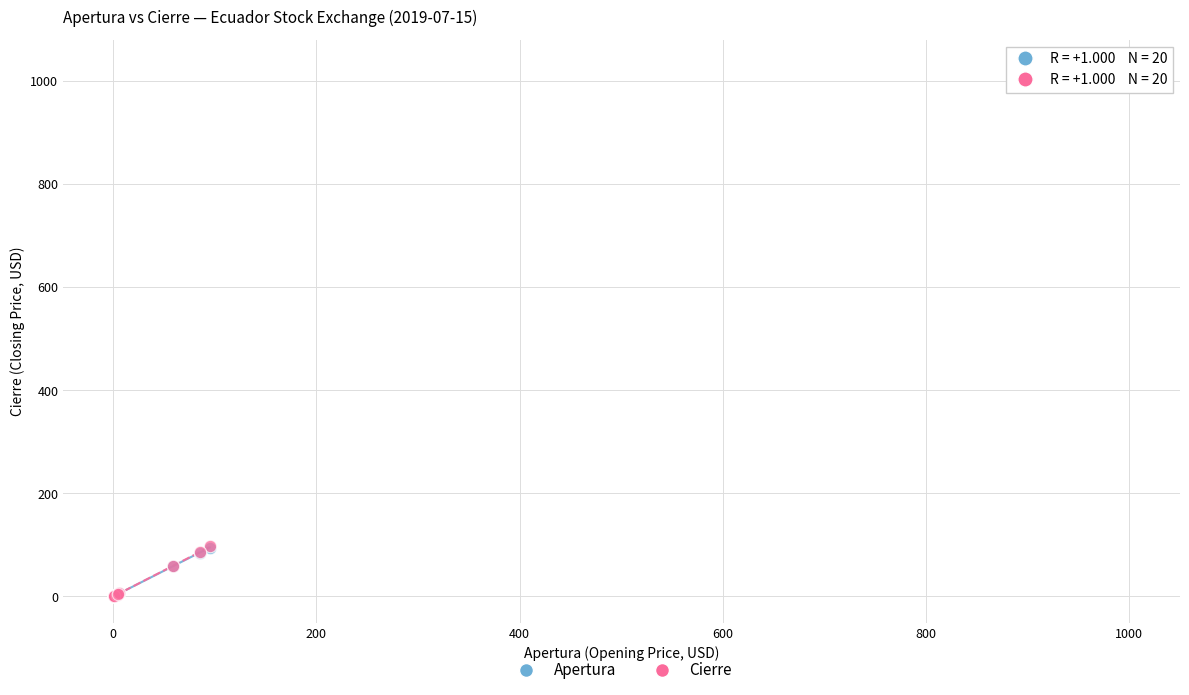

What are all the series names shown in the legend?

Apertura, Cierre